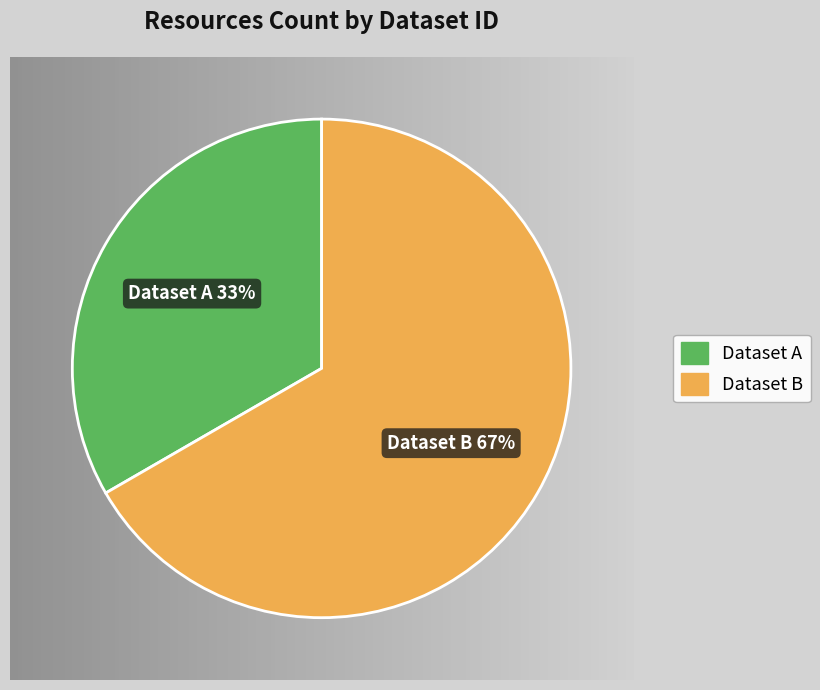

Does any single category account for the majority?

Yes